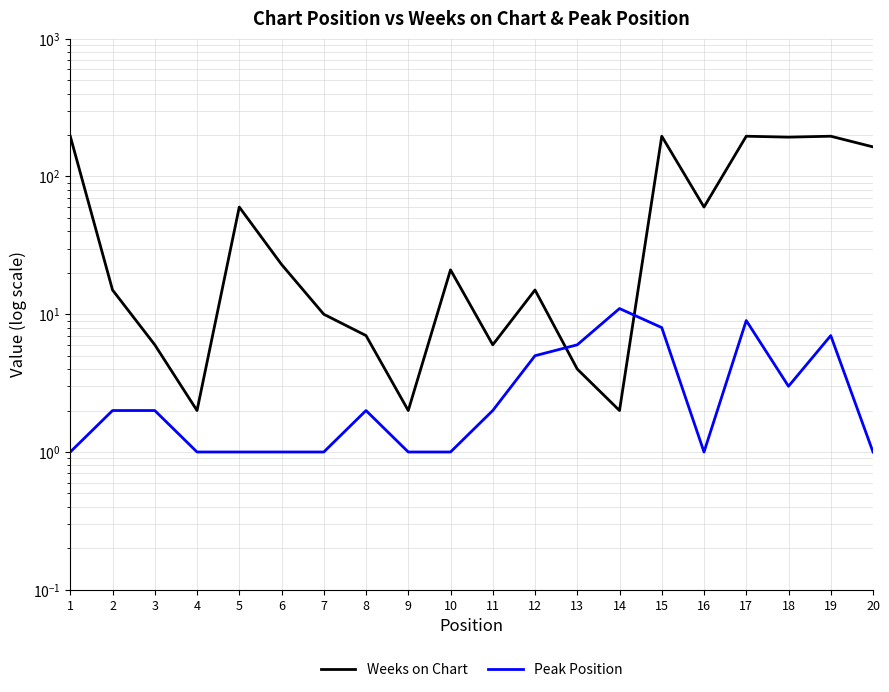

Between 18 and 8, which is larger?

18